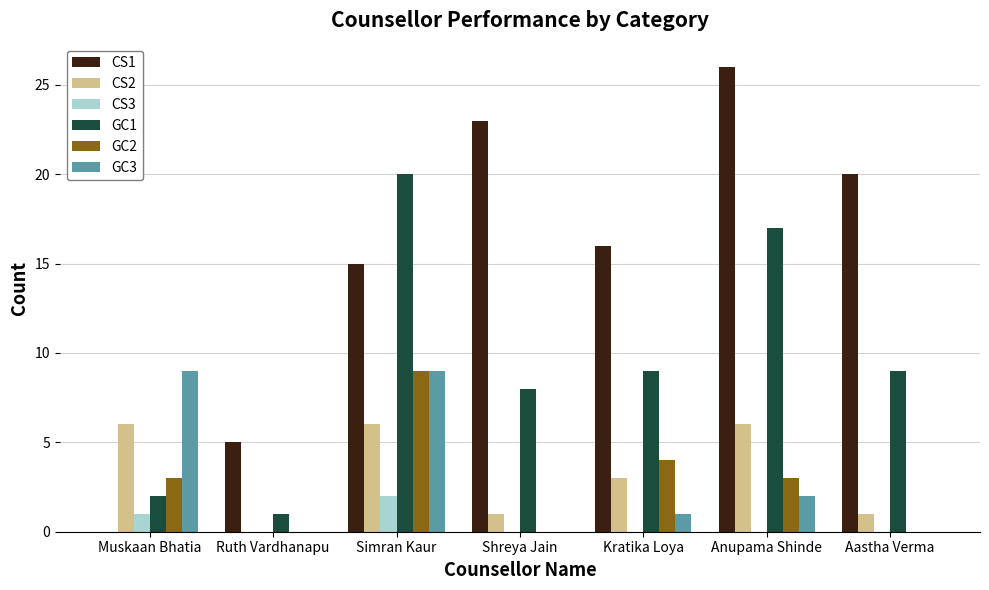

Reading left to right, transcribe all the data shown in this chart.

CS1: Muskaan Bhatia=0	Ruth Vardhanapu=5	Simran Kaur=15	Shreya Jain=23	Kratika Loya=16	Anupama Shinde=26	Aastha Verma=20
CS2: Muskaan Bhatia=6	Ruth Vardhanapu=0	Simran Kaur=6	Shreya Jain=1	Kratika Loya=3	Anupama Shinde=6	Aastha Verma=1
CS3: Muskaan Bhatia=1	Ruth Vardhanapu=0	Simran Kaur=2	Shreya Jain=0	Kratika Loya=0	Anupama Shinde=0	Aastha Verma=0
GC1: Muskaan Bhatia=2	Ruth Vardhanapu=1	Simran Kaur=20	Shreya Jain=8	Kratika Loya=9	Anupama Shinde=17	Aastha Verma=9
GC2: Muskaan Bhatia=3	Ruth Vardhanapu=0	Simran Kaur=9	Shreya Jain=0	Kratika Loya=4	Anupama Shinde=3	Aastha Verma=0
GC3: Muskaan Bhatia=9	Ruth Vardhanapu=0	Simran Kaur=9	Shreya Jain=0	Kratika Loya=1	Anupama Shinde=2	Aastha Verma=0